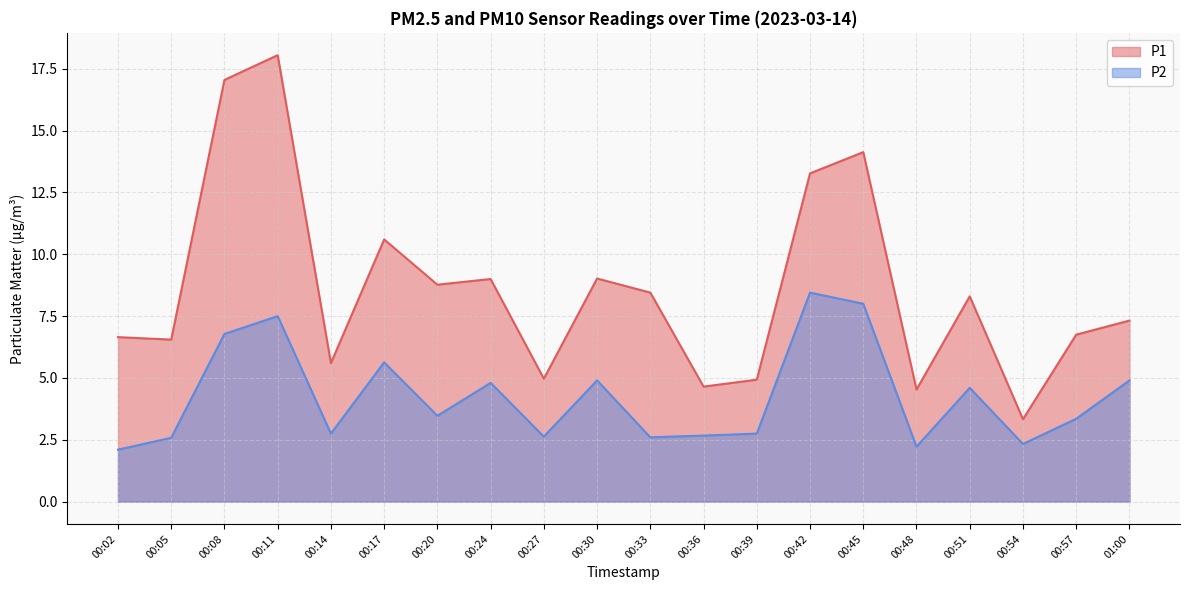

What is the spread (max minus min) of values at 01:00?

2.4